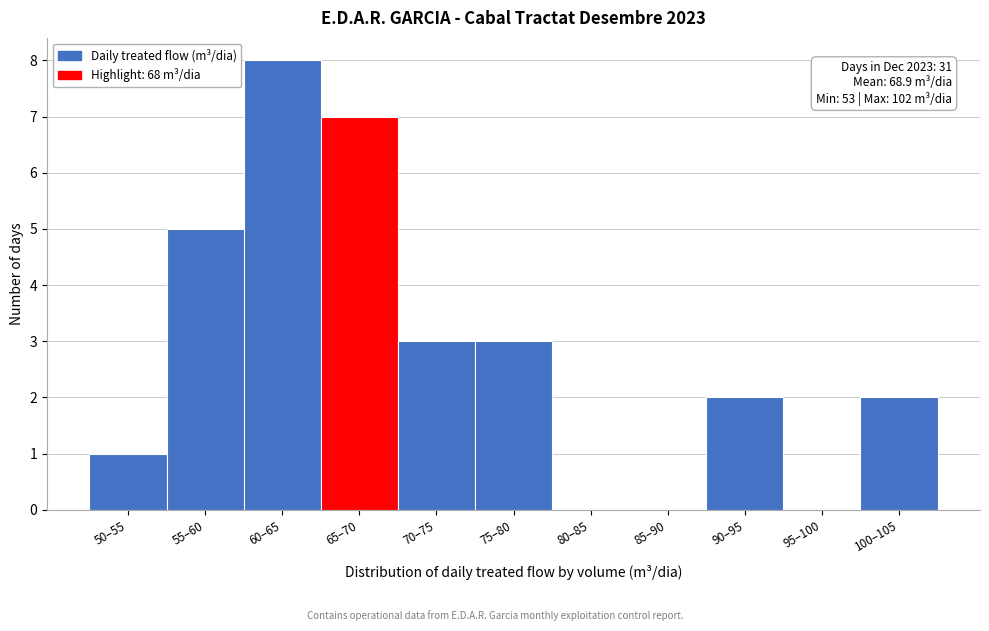

Reading left to right, what are all the values shown in this chart?

50–55=1	55–60=5	60–65=8	65–70=7	70–75=3	75–80=3	80–85=0	85–90=0	90–95=2	95–100=0	100–105=2